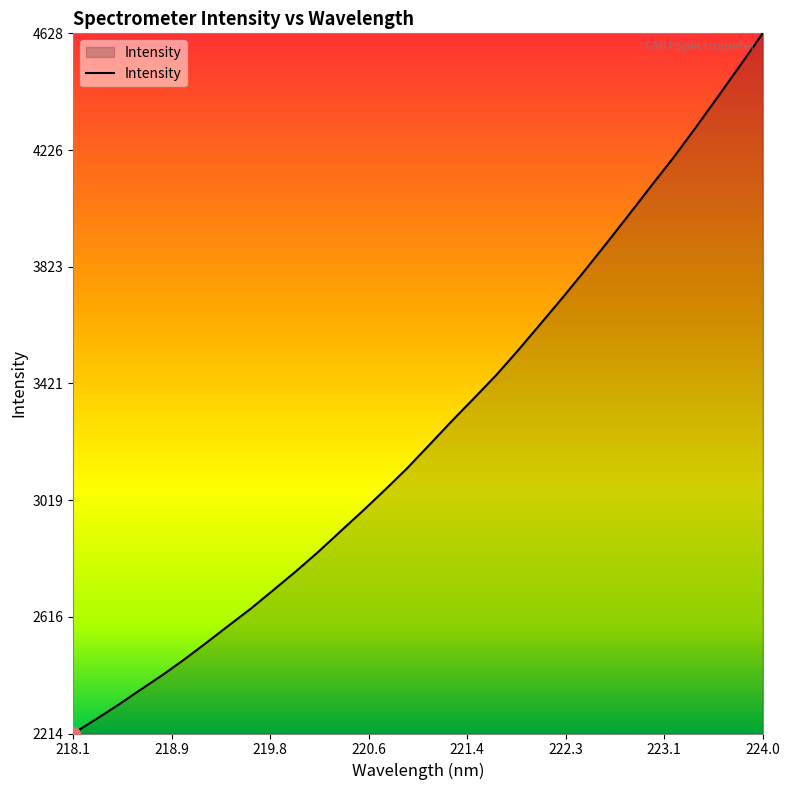

What is the difference between the second highest and second lowest values?

2256.1